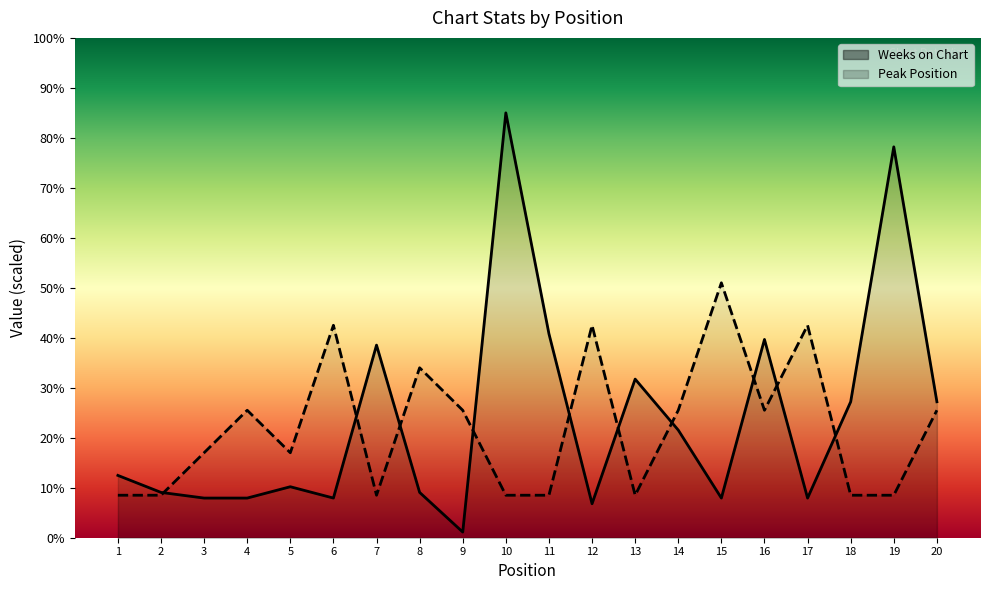

What is the difference between the maximum and minimum values in the Weeks on Chart series?

83.9